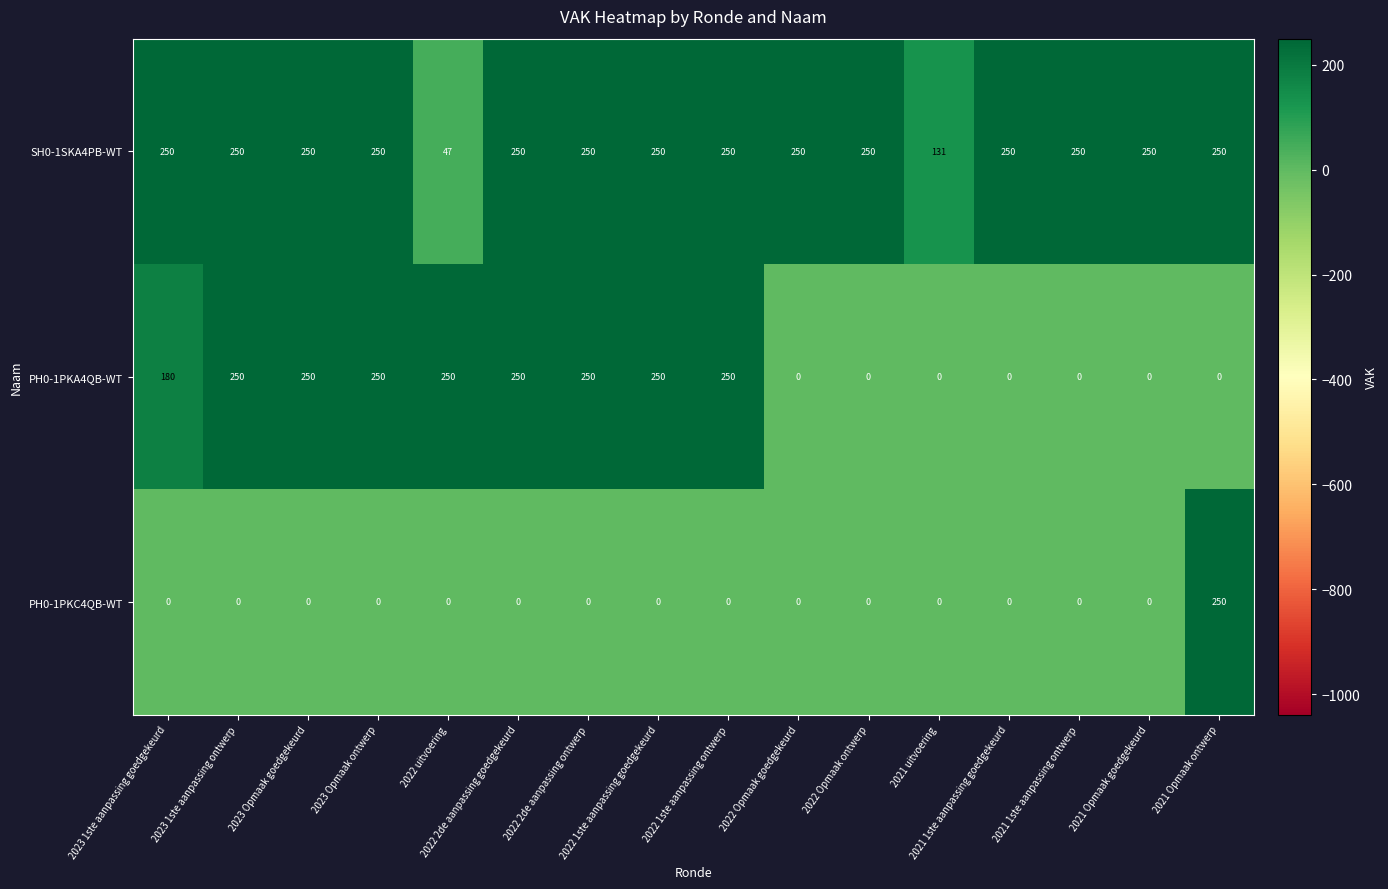

How many categories are shown in the chart?

16